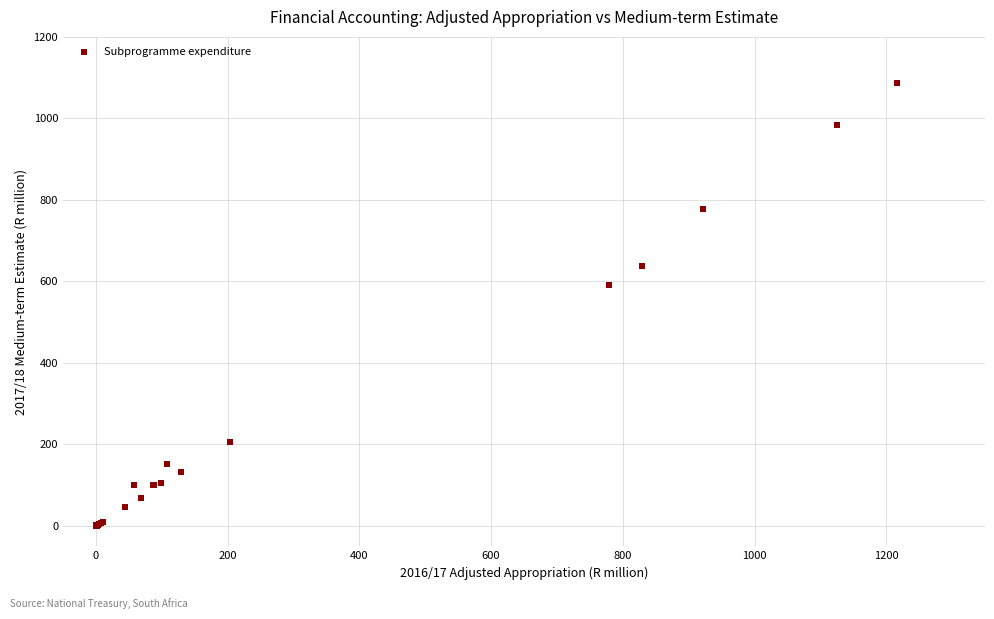

What Y value in the scatter plot is closest to 543?

591.7